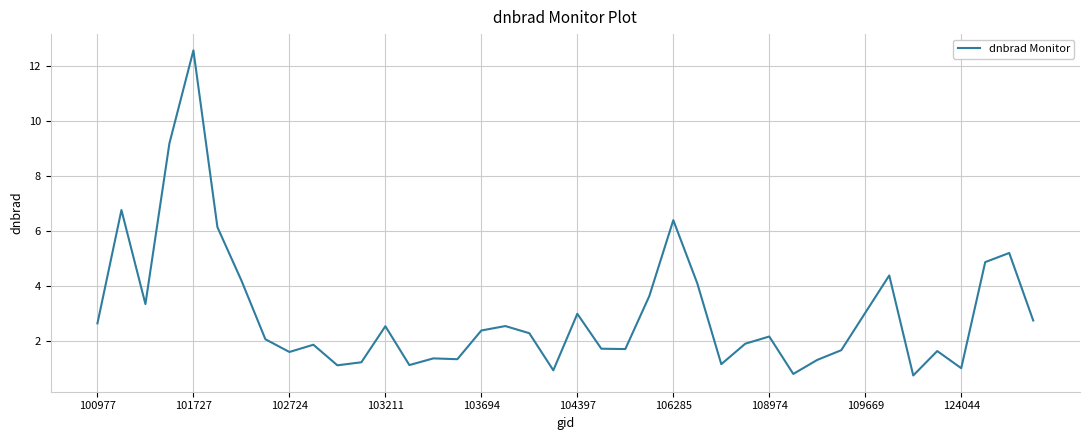

What is the greatest value displayed?

12.6